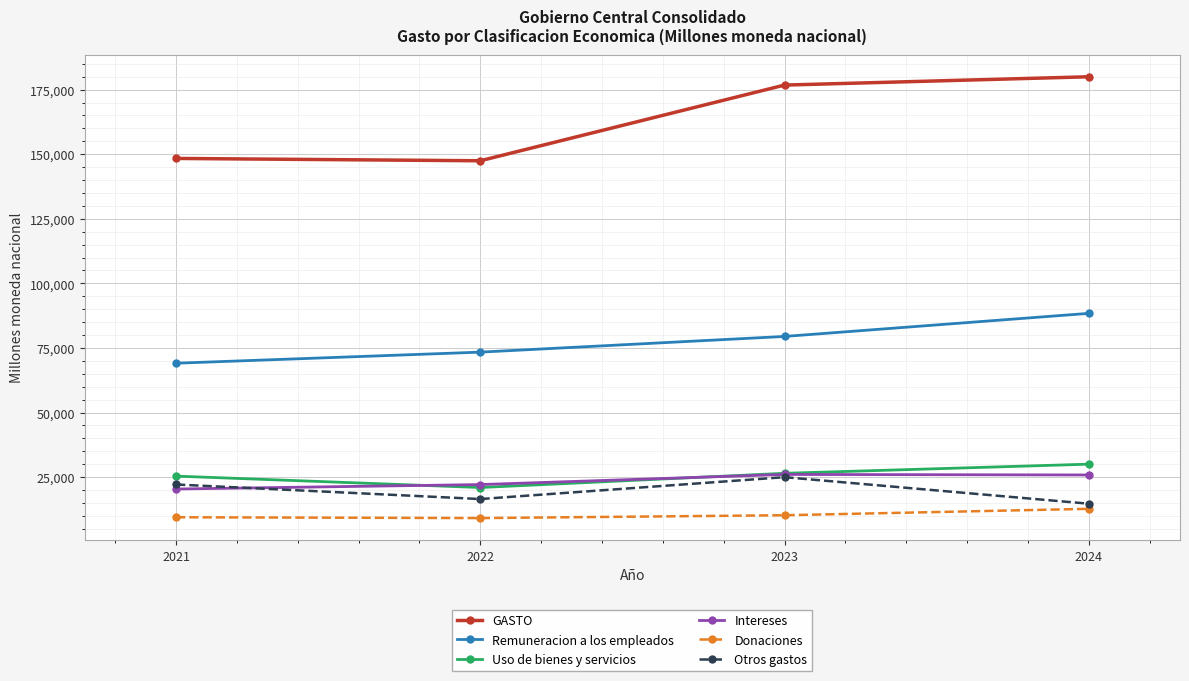

How many data points in Otros gastos are less than 22162?

2